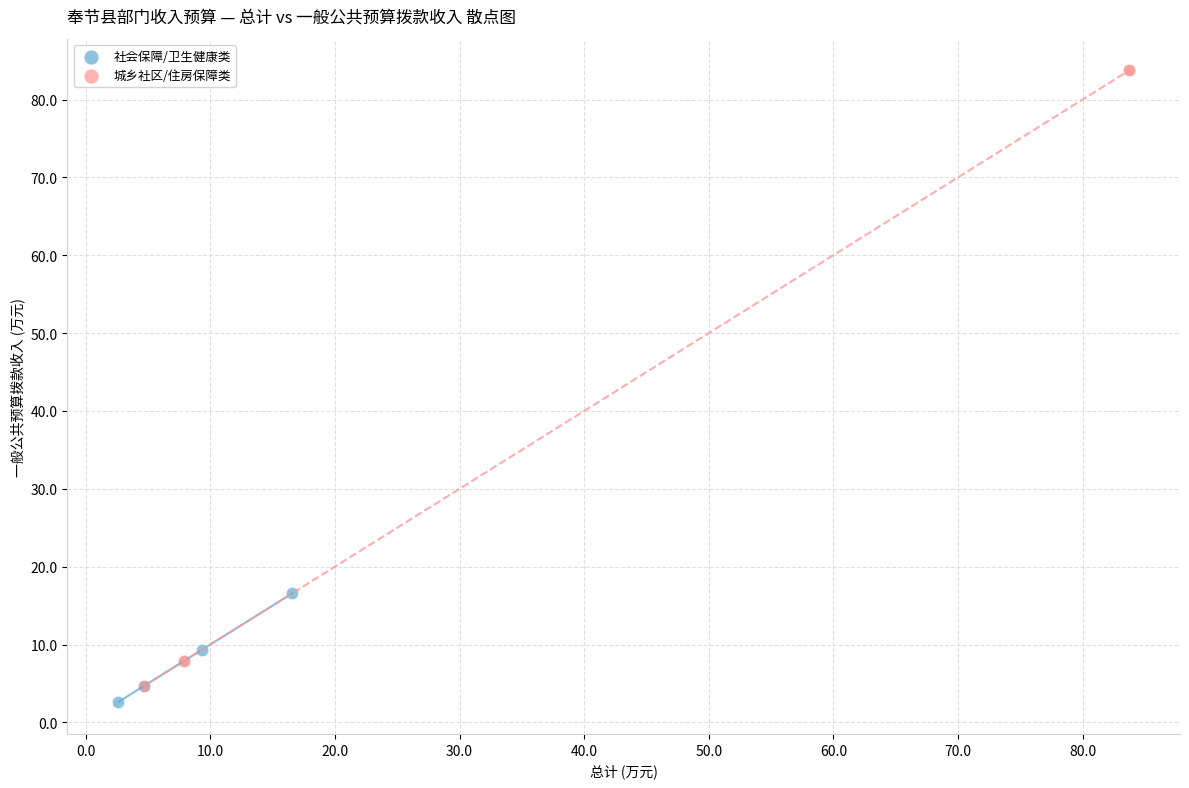

Which series contains the highest Y value?

城乡社区/住房保障类